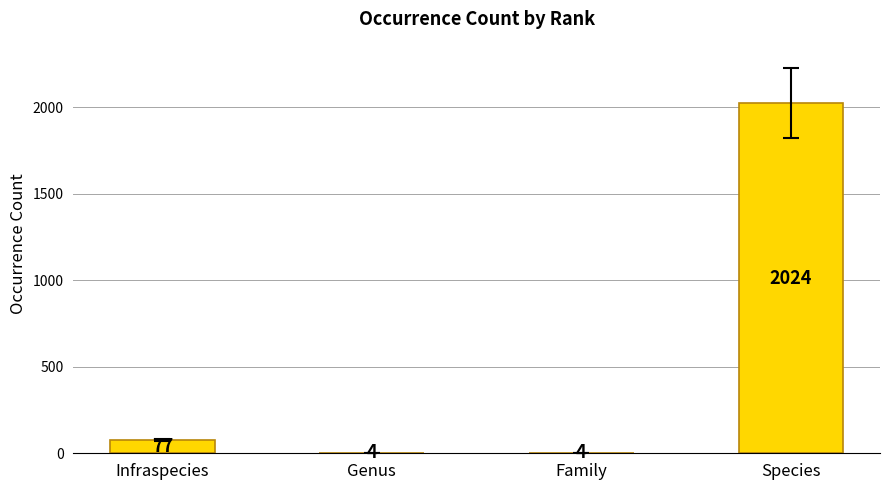

How many distinct data groups are displayed?

1